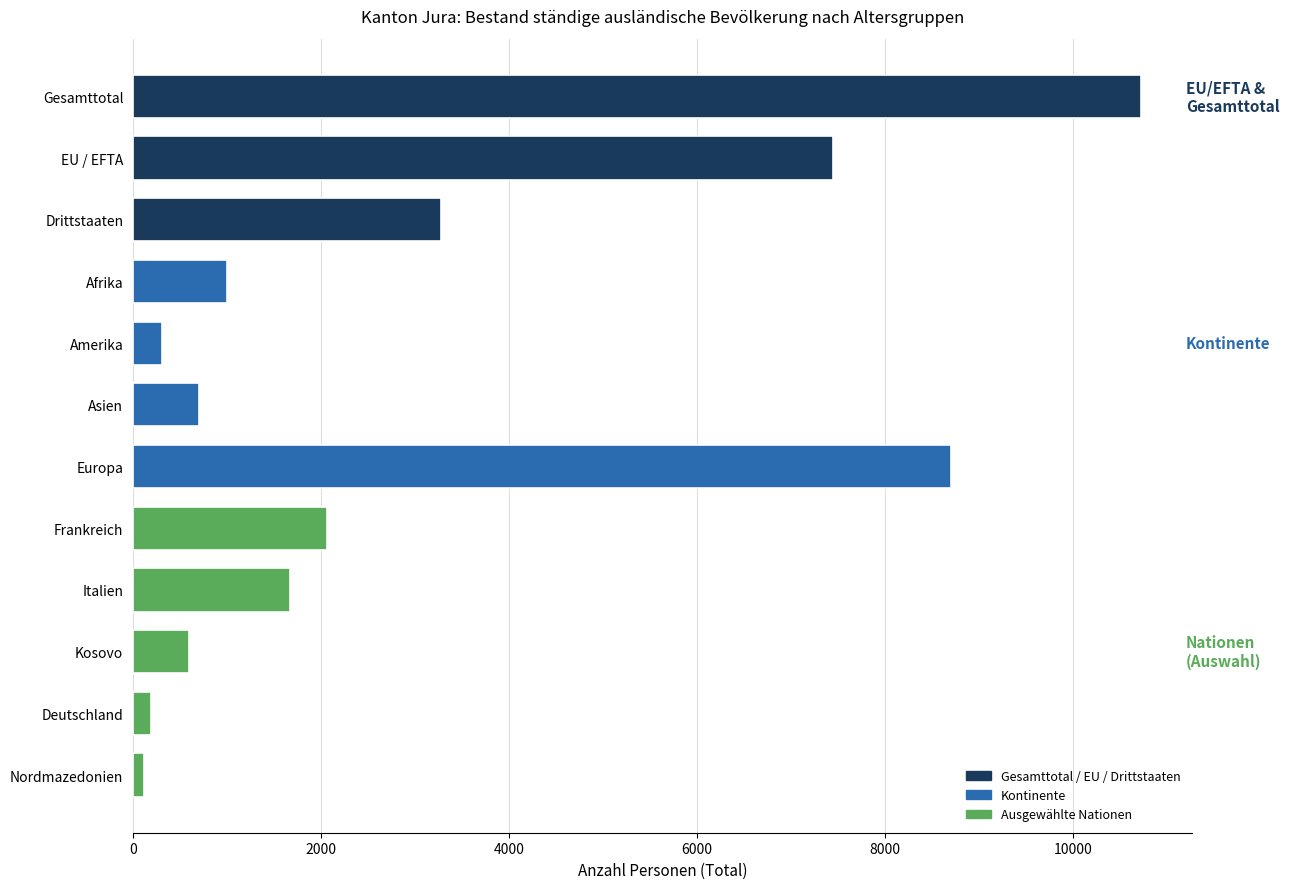

True or false: the data shows 3276 at Drittstaaten.

True